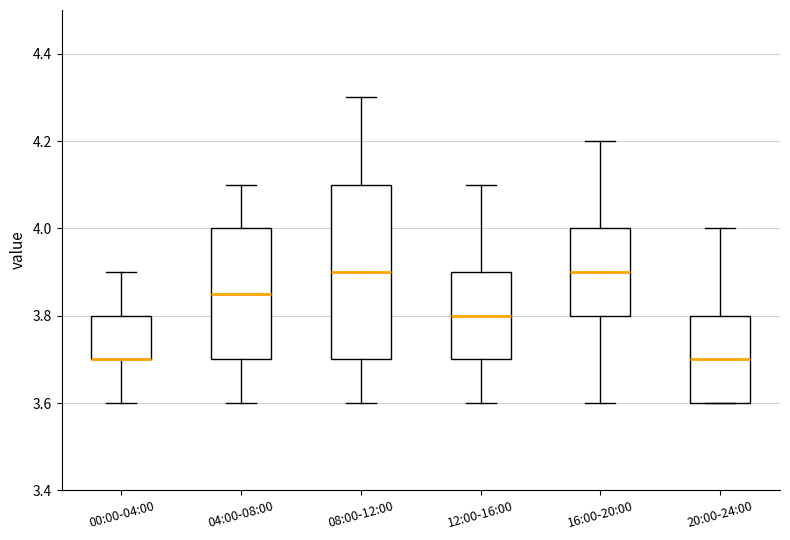

Reading left to right, read every box against the y-axis: the position of its median line, the range the box covers, and the ends of its whiskers. The values are not printed on the chart, so give them approximately, as read against the axis.

00:00-04:00: median 3.70 (drawn on the box's lower edge), box 3.70 to 3.80, whiskers 3.60 to 3.90
04:00-08:00: median 3.86, box 3.70 to 4.00, whiskers 3.60 to 4.10
08:00-12:00: median 3.90, box 3.70 to 4.10, whiskers 3.60 to 4.30
12:00-16:00: median 3.80, box 3.70 to 3.90, whiskers 3.60 to 4.10
16:00-20:00: median 3.90, box 3.80 to 4.00, whiskers 3.60 to 4.20
20:00-24:00: median 3.70, box 3.60 to 3.80, whiskers 3.60 to 4.00